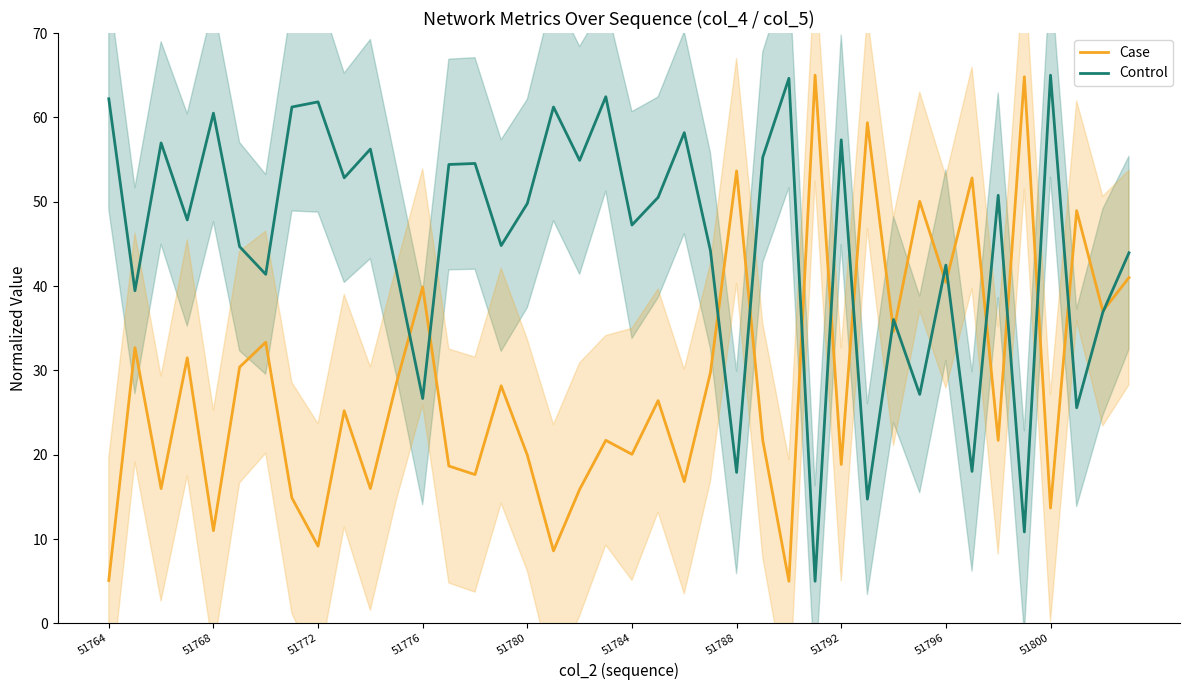

In Control, how many points are lower than both neighbors (excluding endpoints)?

15